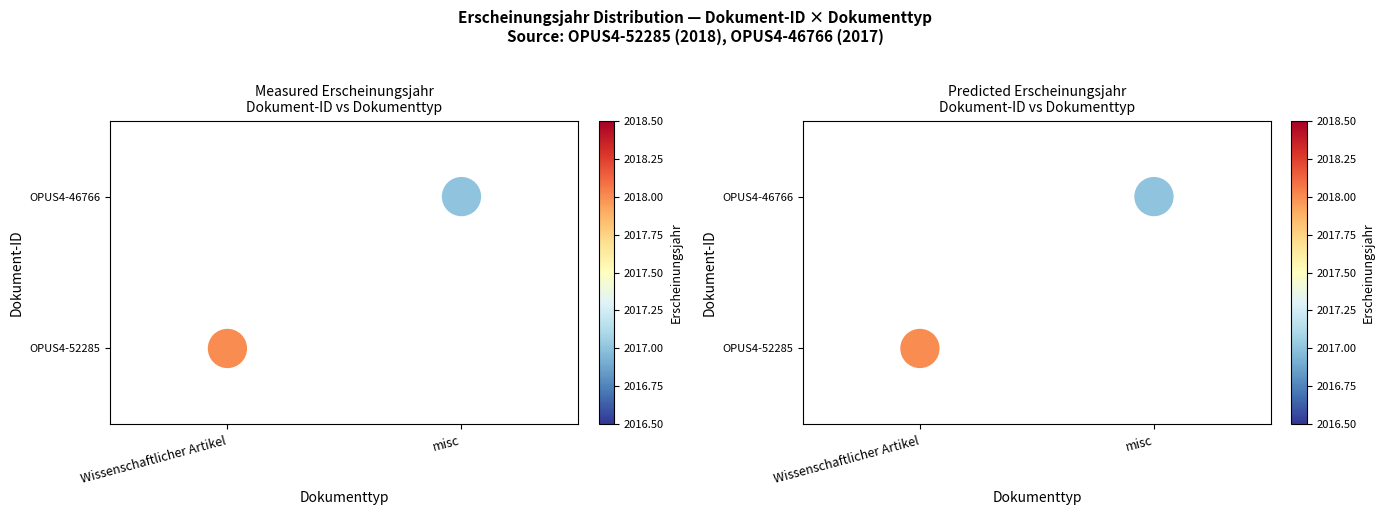

What is the difference between the maximum and minimum values?

1